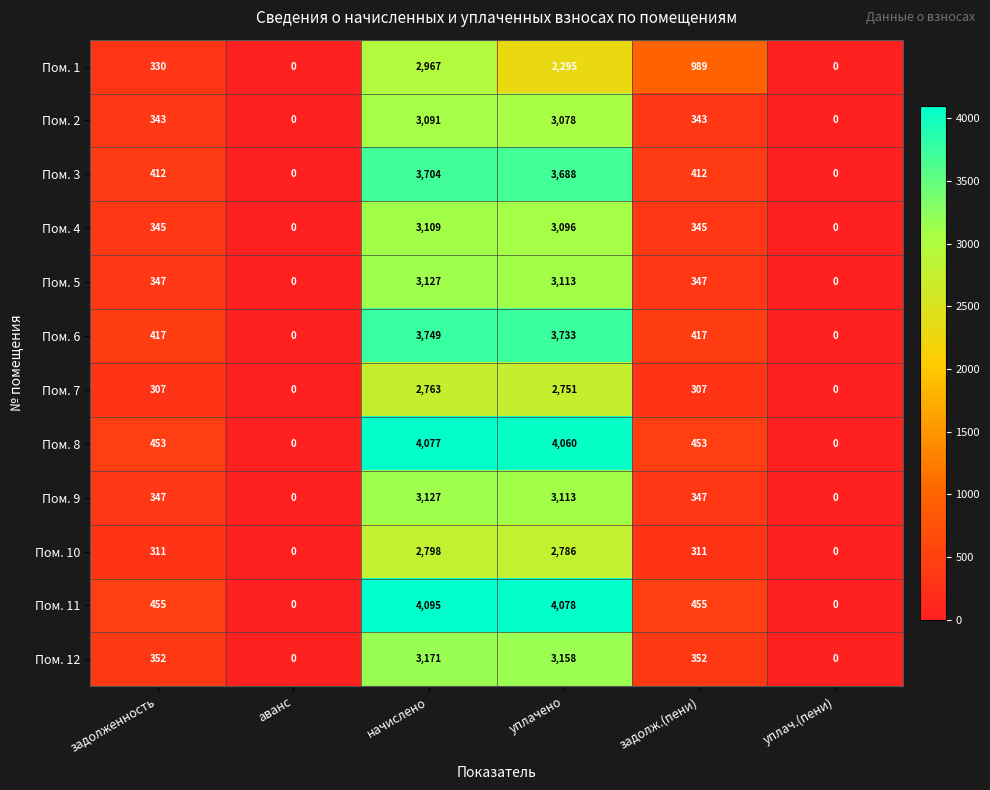

What is the total value across all series at задолж.(пени)?

5078